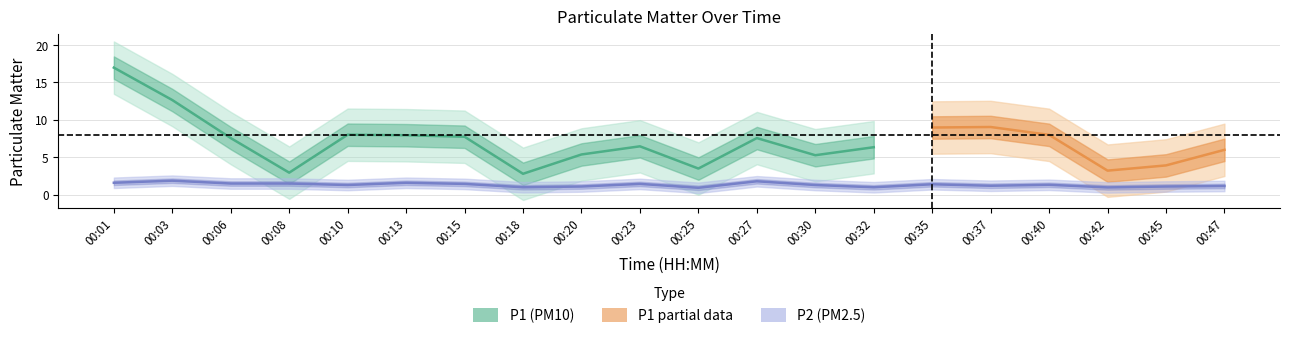

How many data points are above 1?

16